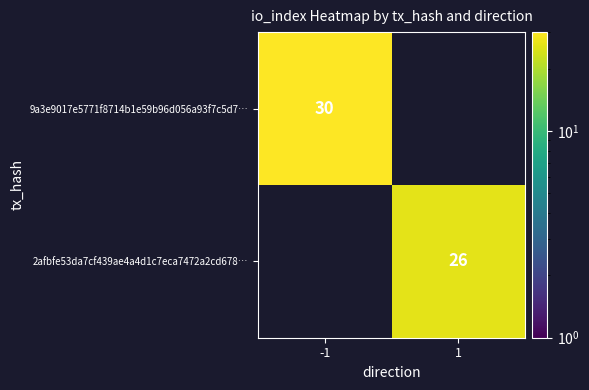

What is the greatest value displayed?

30.0